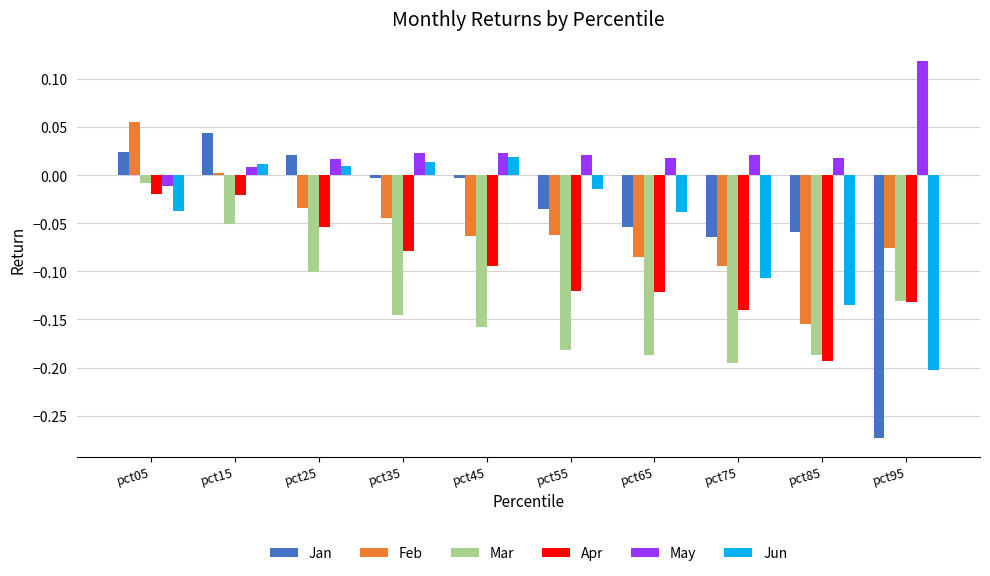

True or false: Jan has a value of -0.1 at pct75.

True